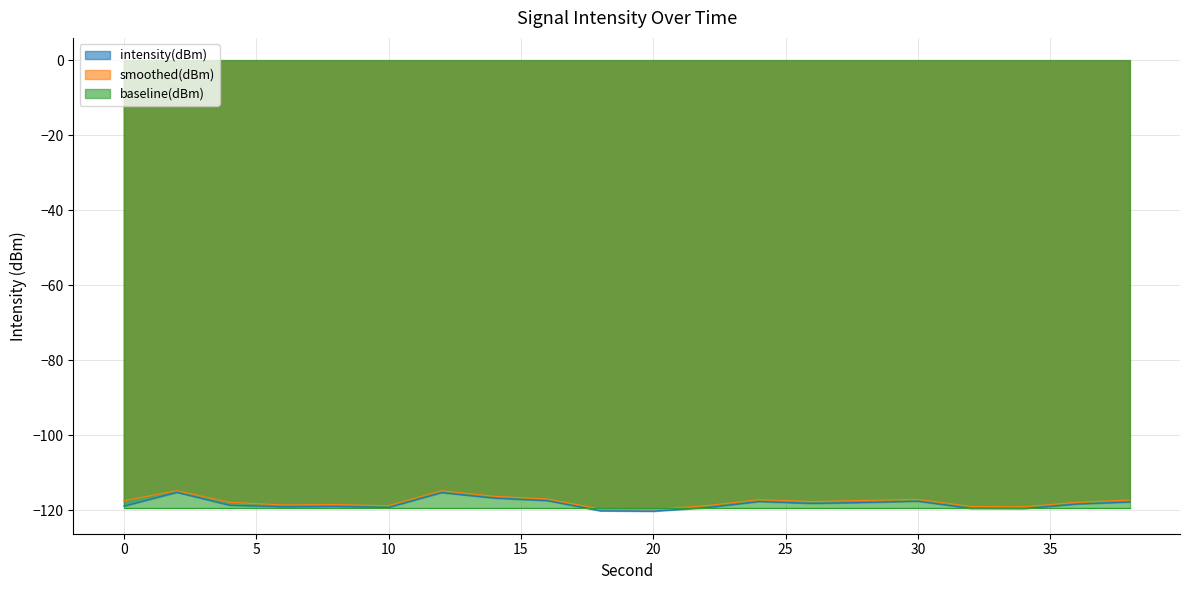

Is it true that smoothed(dBm) equals -206.1 at 10?

False